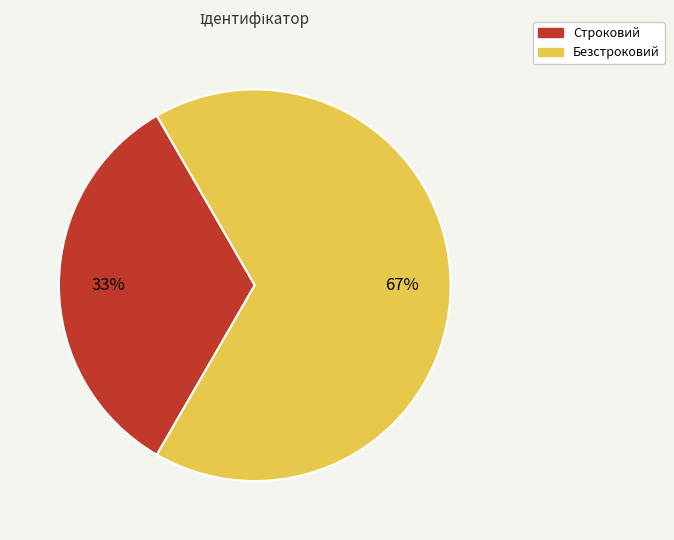

Is Строковий the majority of the pie?

No